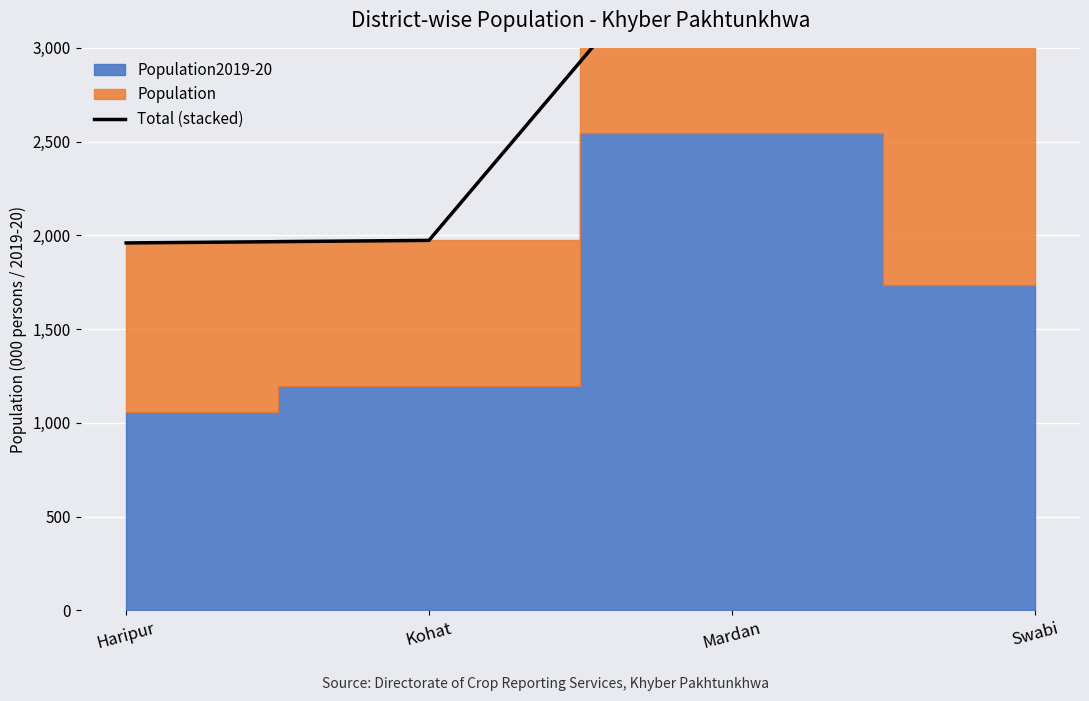

How many lines are shown in the chart?

1